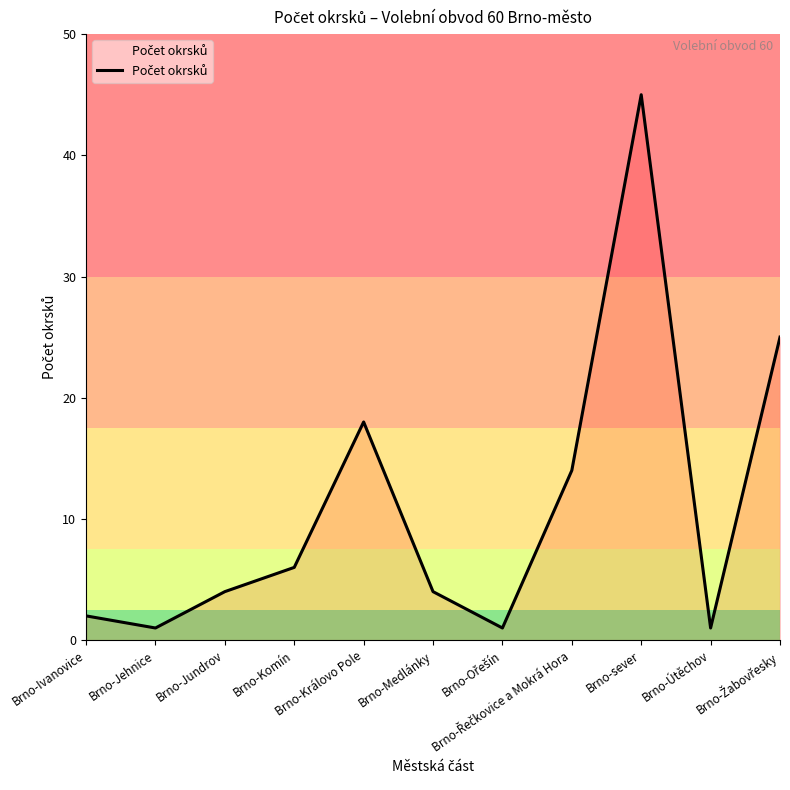

At which category does the data reach its first local valley?

Brno-Jehnice